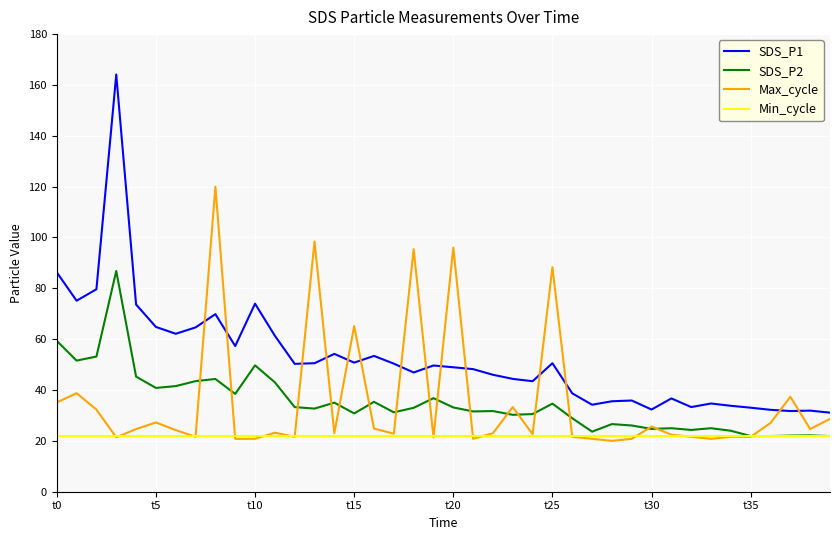

Which series has the largest total across all categories?

SDS_P1